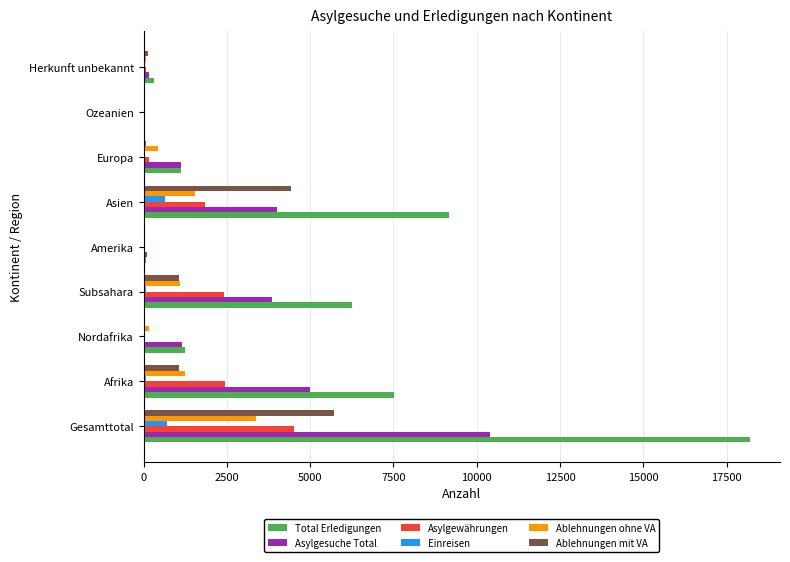

What is the maximum value shown in the chart?

18188